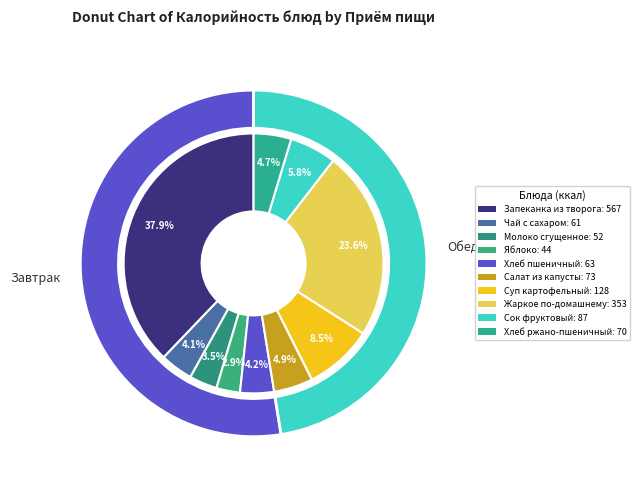

Count the number of slices in the pie.

10